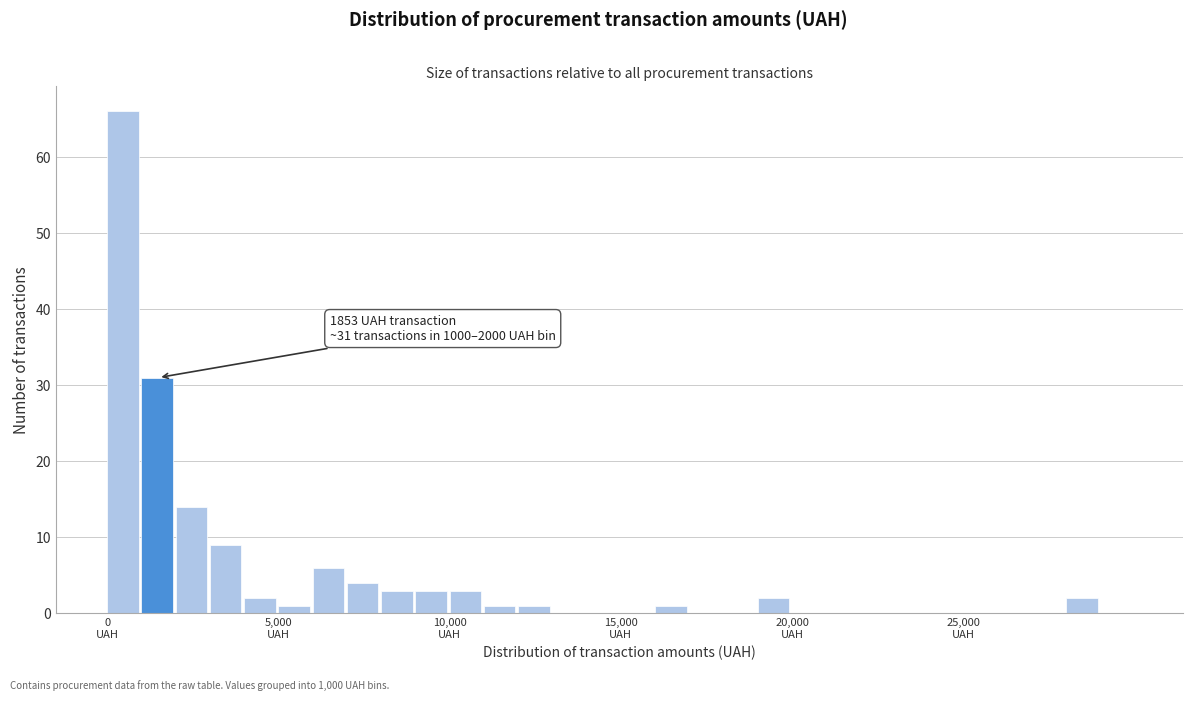

Around what value on the x-axis is the tallest bar? Give the approximate position of its centre, as read against the axis.

500